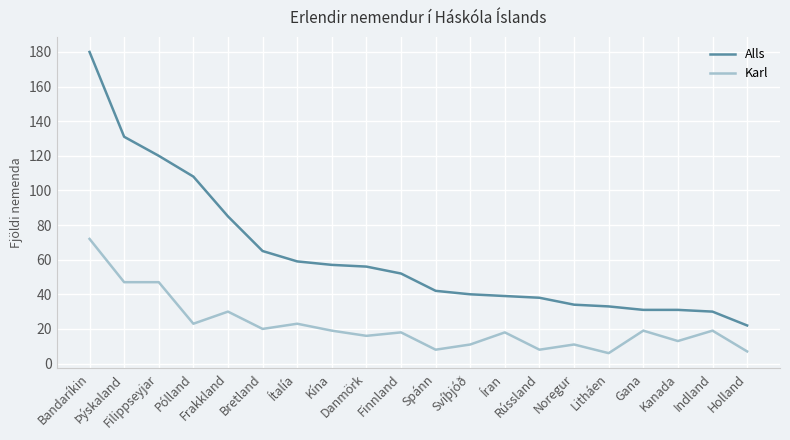

What are all the series names shown in the legend?

Alls, Karl